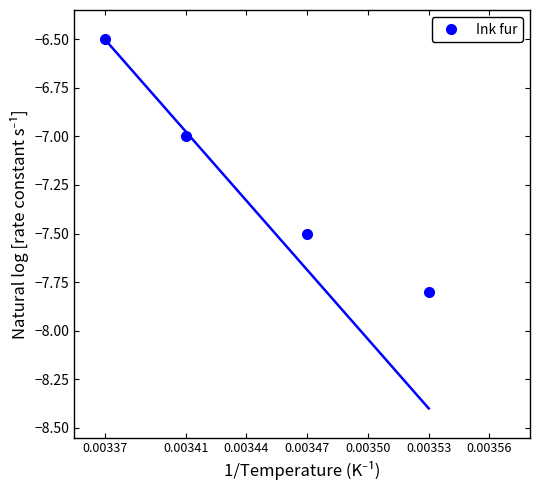

The value of Ink fur at 0.00341 is -11.6. True or false?

False